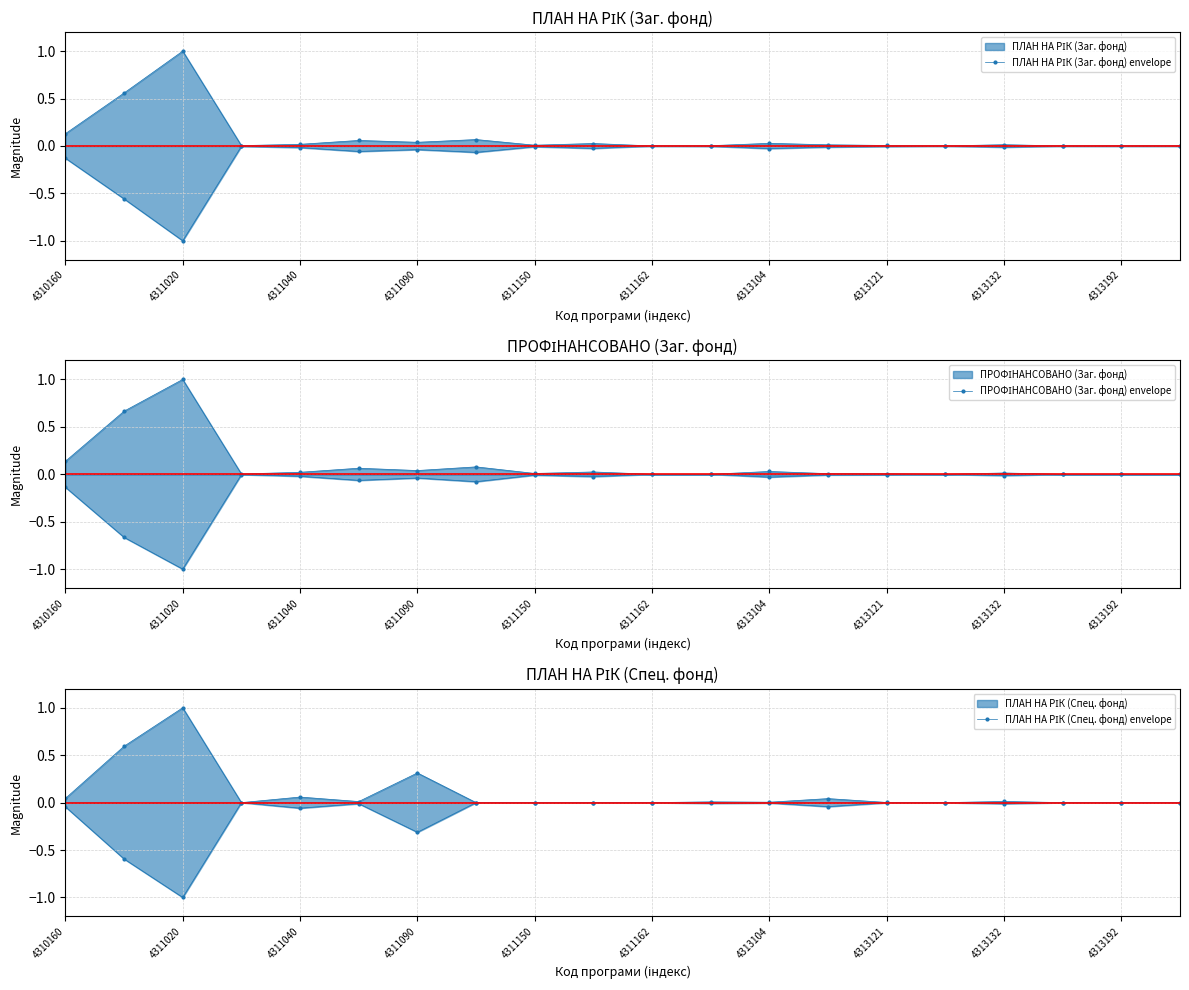

Between which two adjacent categories do ПРОФІНАНСОВАНО (Заг. фонд) envelope and ПЛАН НА РІК (Заг. фонд) envelope first intersect?

4311090 and 4311150